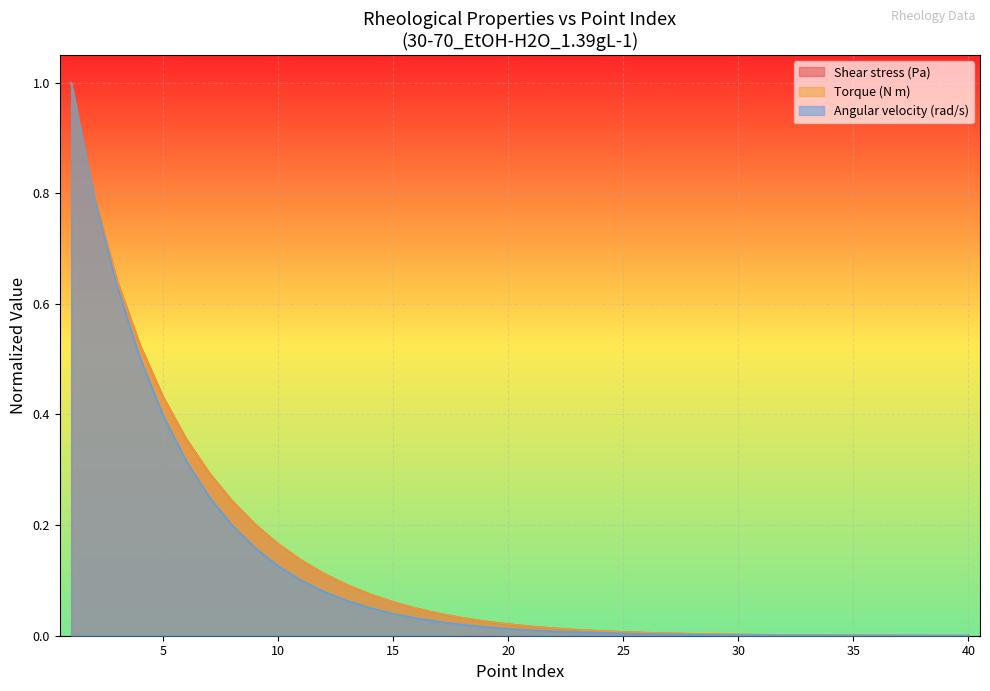

Reading left to right, transcribe all the data shown in this chart.

Shear stress (Pa): 1=1.0	2=0.8	3=0.6	4=0.5	5=0.4	6=0.4	7=0.3	8=0.2	9=0.2	10=0.2	11=0.1	12=0.1	13=0.1	14=0.1	15=0.1	16=0.0	17=0.0	18=0.0	19=0.0	20=0.0	21=0.0	22=0.0	23=0.0	24=0.0	25=0.0	26=0.0	27=0.0	28=0.0	29=0.0	30=0.0	31=0.0	32=0.0	33=0.0	34=0.0	35=0.0	36=0.0	37=0.0	38=0.0	39=0.0	40=0.0
Torque (N m): 1=1.0	2=0.8	3=0.6	4=0.5	5=0.4	6=0.4	7=0.3	8=0.2	9=0.2	10=0.2	11=0.1	12=0.1	13=0.1	14=0.1	15=0.1	16=0.0	17=0.0	18=0.0	19=0.0	20=0.0	21=0.0	22=0.0	23=0.0	24=0.0	25=0.0	26=0.0	27=0.0	28=0.0	29=0.0	30=0.0	31=0.0	32=0.0	33=0.0	34=0.0	35=0.0	36=0.0	37=0.0	38=0.0	39=0.0	40=0.0
Angular velocity (rad/s): 1=1.0	2=0.8	3=0.6	4=0.5	5=0.4	6=0.3	7=0.3	8=0.2	9=0.2	10=0.1	11=0.1	12=0.1	13=0.1	14=0.1	15=0.0	16=0.0	17=0.0	18=0.0	19=0.0	20=0.0	21=0.0	22=0.0	23=0.0	24=0.0	25=0.0	26=0.0	27=0.0	28=0.0	29=0.0	30=0.0	31=0.0	32=0.0	33=0.0	34=0.0	35=0.0	36=0.0	37=0.0	38=0.0	39=0.0	40=0.0